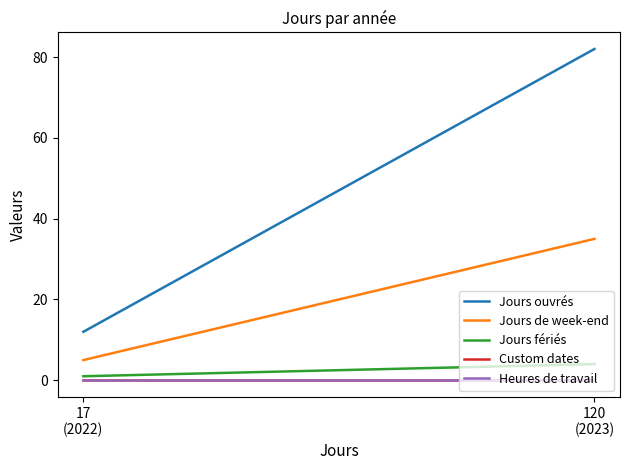

What is the sum of all Jours fériés values?

5